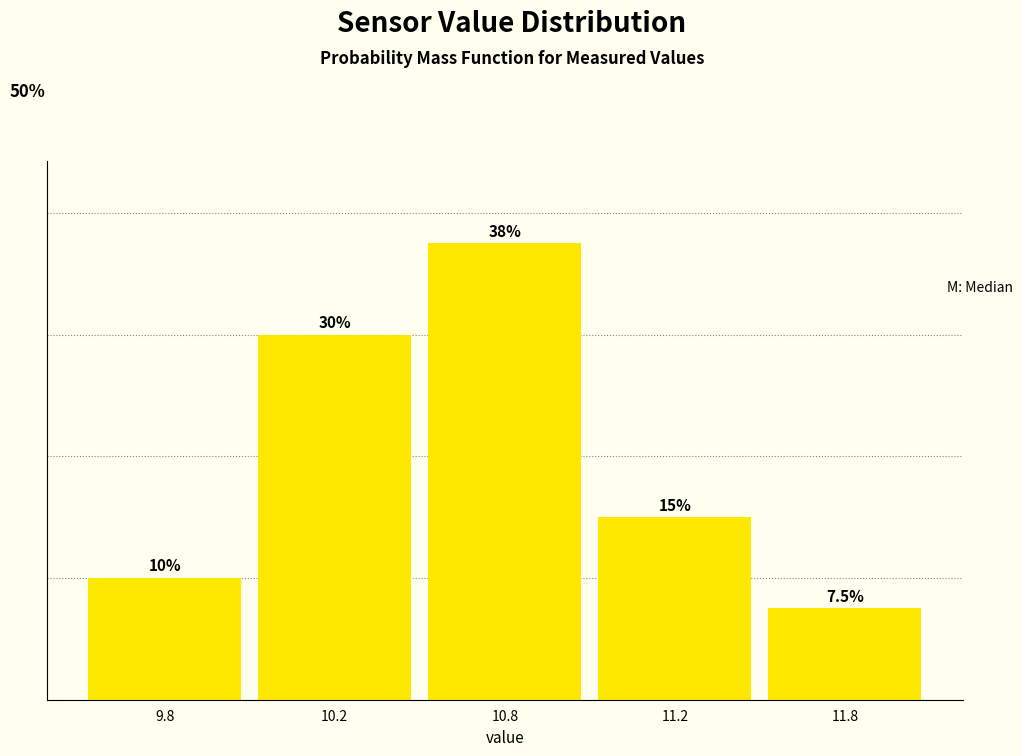

List the labels in order of value, smallest first.

11.8, 9.8, 11.2, 10.2, 10.8